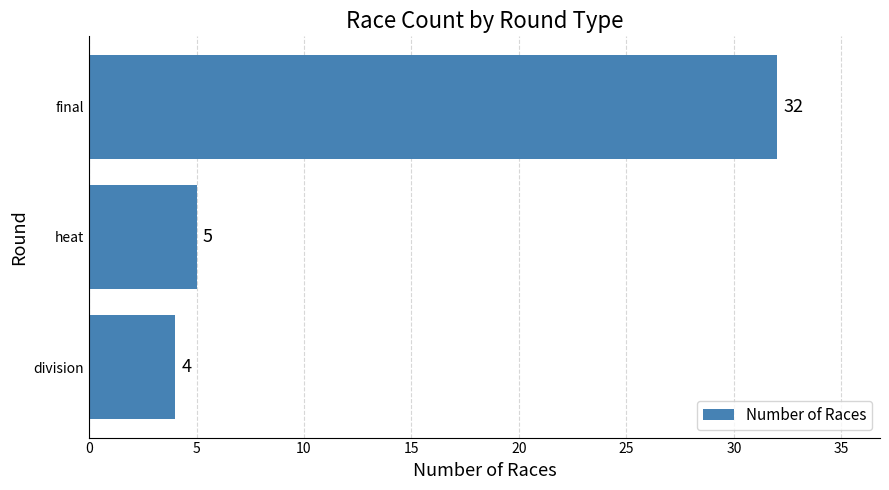

List the labels in order of value, smallest first.

division, heat, final